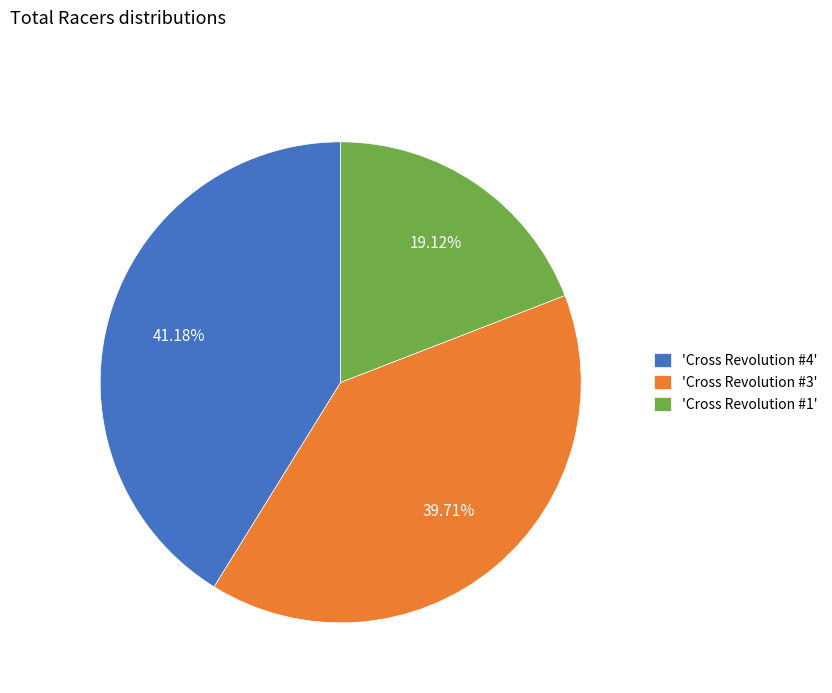

How many slices are in this pie chart?

3